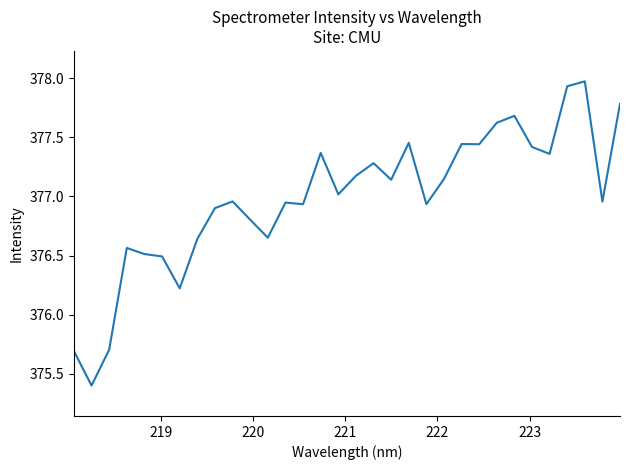

What is the minimum value shown in the chart?

375.4